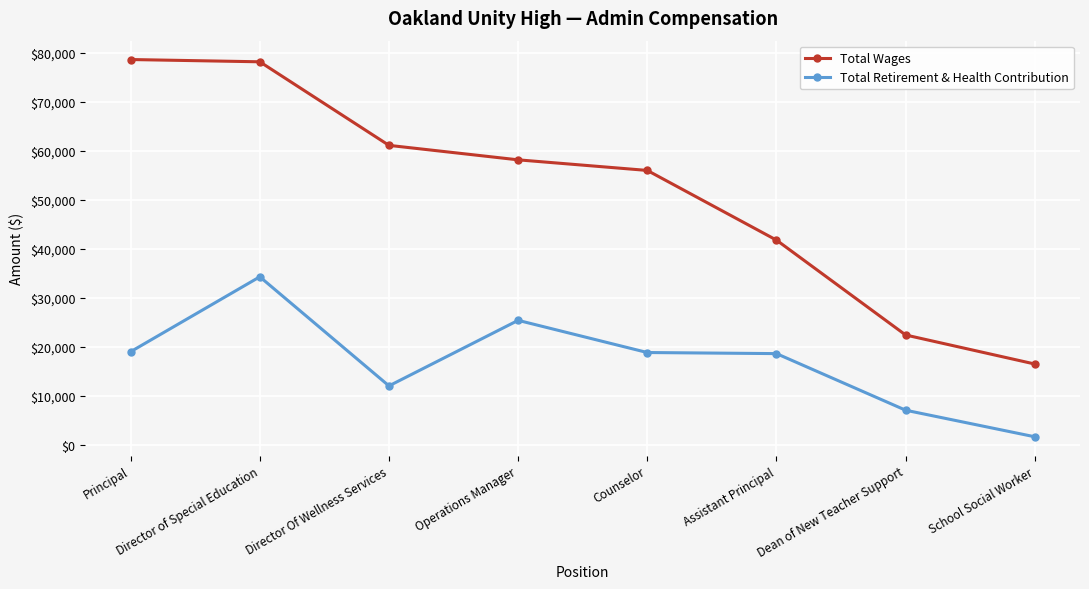

How many Total Retirement & Health Contribution values are between 12044 and 25423?

5